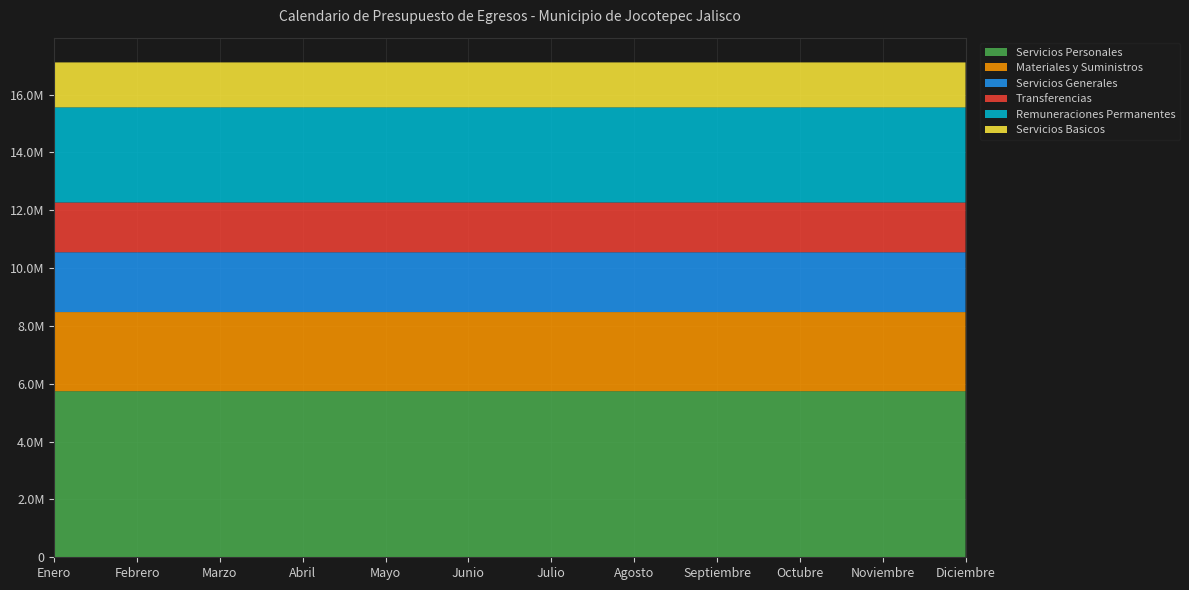

Reading right to left, extract all data points from this chart.

Servicios Personales: 5743963	5743949	5743949	5743949	5743949	5743949	5743949	5743949	5743949	5743949	5743949	5743949
Materiales y Suministros: 2735284	2735290	2736290	2736290	2736290	2736290	2736290	2736290	2736290	2736290	2736290	2736290
Servicios Generales: 2068460	2068449	2068451	2068451	2068451	2068451	2068451	2068451	2068451	2068451	2068451	2068451
Transferencias: 1721627	1721619	1721619	1721619	1721619	1721619	1721619	1721619	1721619	1721619	1721619	1721619
Remuneraciones Permanentes: 3289297	3289297	3289297	3289297	3289297	3289297	3289297	3289297	3289297	3289297	3289297	3289297
Servicios Basicos: 1554663	1554667	1554667	1554667	1554667	1554667	1554667	1554667	1554667	1554667	1554667	1554667